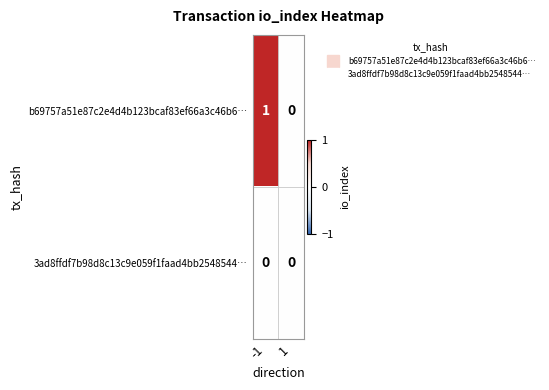

True or false: 3ad8ffdf7b98d8c13c9e059f1faad4bb2548544… has a value of 0 at 1.

True